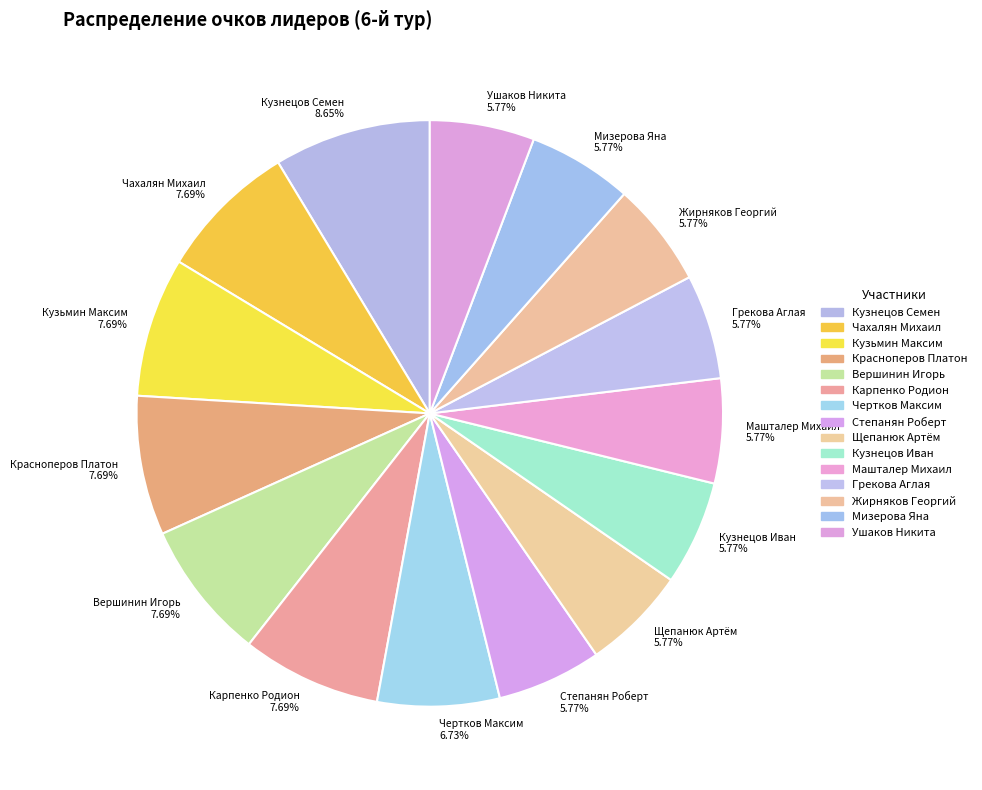

What is the total percentage of Ушаков Никита and Кузнецов Иван?

11.5%